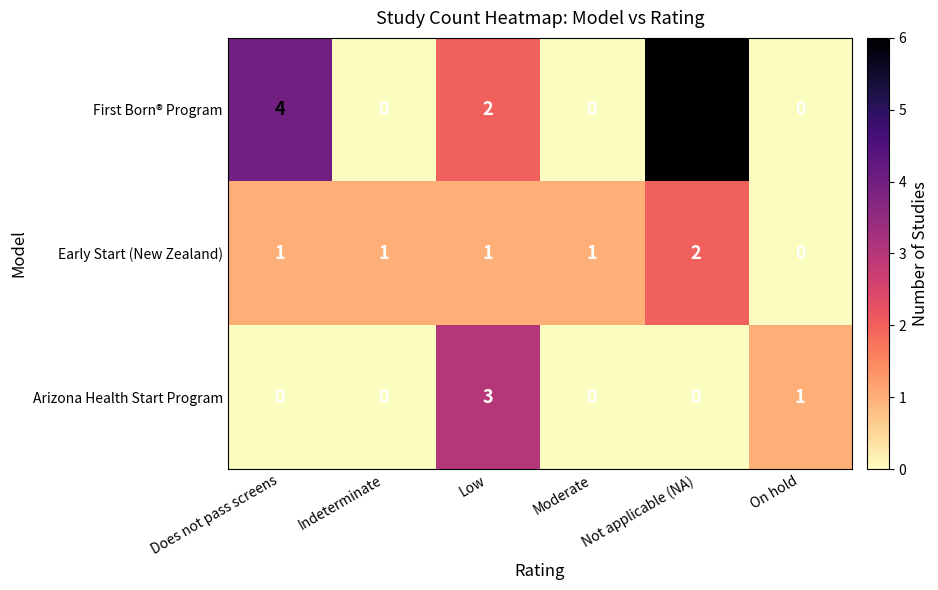

Which series has the largest total across all categories?

First Born® Program